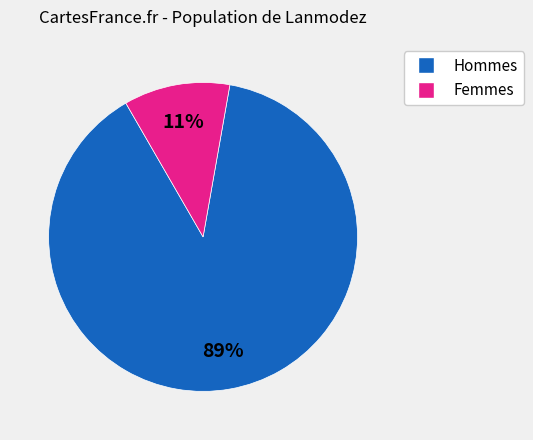

Is there any slice that represents more than half of the pie?

Yes